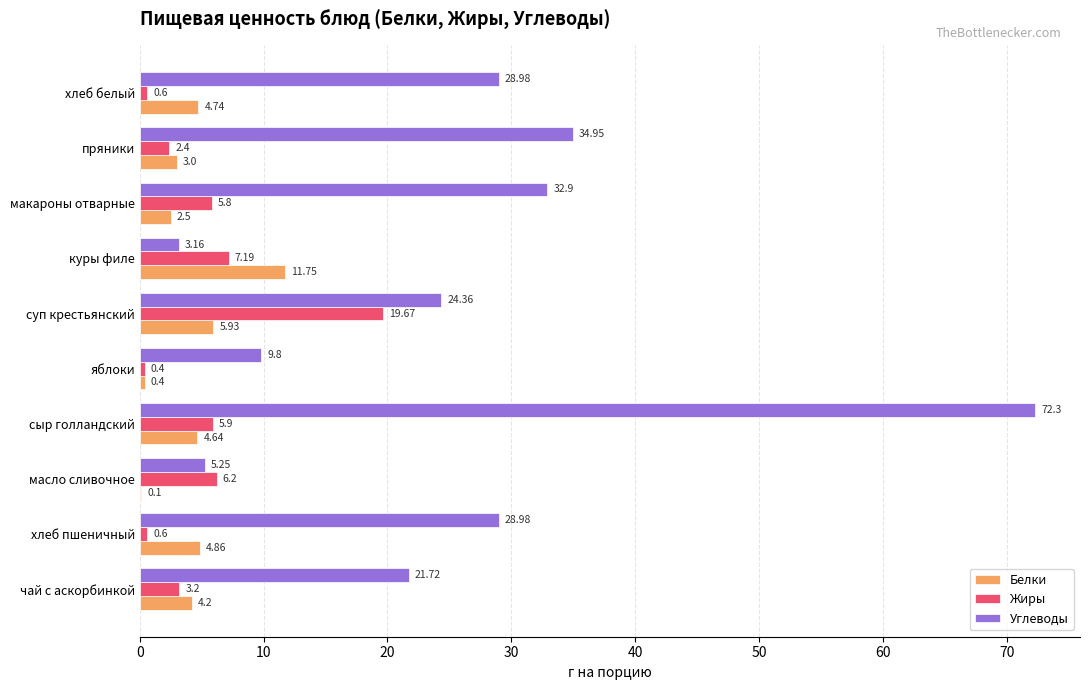

Where is Жиры nearest to the value 10?

куры филе